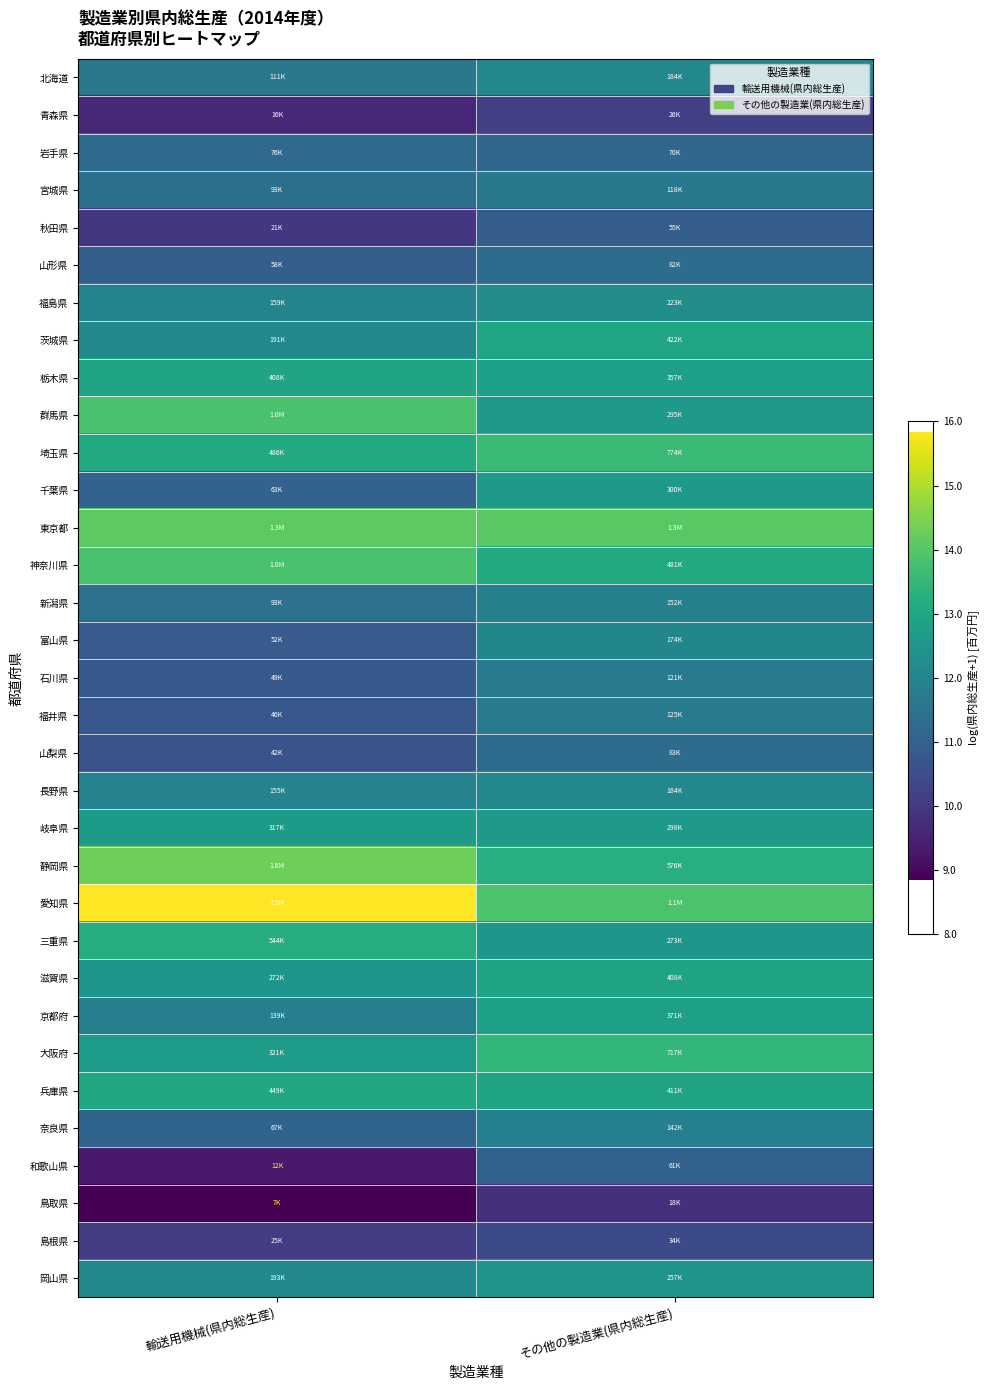

Reading right to left, transcribe all the data shown in this chart.

北海道: その他の製造業(県内総生産)=12.1	輸送用機械(県内総生産)=11.6
青森県: その他の製造業(県内総生産)=10.2	輸送用機械(県内総生産)=9.7
岩手県: その他の製造業(県内総生産)=11.2	輸送用機械(県内総生産)=11.2
宮城県: その他の製造業(県内総生産)=11.7	輸送用機械(県内総生産)=11.4
秋田県: その他の製造業(県内総生産)=10.9	輸送用機械(県内総生産)=9.9
山形県: その他の製造業(県内総生産)=11.3	輸送用機械(県内総生産)=11.0
福島県: その他の製造業(県内総生産)=12.3	輸送用機械(県内総生産)=12.0
茨城県: その他の製造業(県内総生産)=13.0	輸送用機械(県内総生産)=12.2
栃木県: その他の製造業(県内総生産)=12.8	輸送用機械(県内総生産)=12.9
群馬県: その他の製造業(県内総生産)=12.6	輸送用機械(県内総生産)=13.8
埼玉県: その他の製造業(県内総生産)=13.6	輸送用機械(県内総生産)=13.1
千葉県: その他の製造業(県内総生産)=12.6	輸送用機械(県内総生産)=11.1
東京都: その他の製造業(県内総生産)=14.1	輸送用機械(県内総生産)=14.1
神奈川県: その他の製造業(県内総生産)=13.1	輸送用機械(県内総生産)=13.8
新潟県: その他の製造業(県内総生産)=11.9	輸送用機械(県内総生産)=11.4
富山県: その他の製造業(県内総生産)=12.1	輸送用機械(県内総生産)=10.9
石川県: その他の製造業(県内総生産)=11.7	輸送用機械(県内総生産)=10.8
福井県: その他の製造業(県内総生産)=11.7	輸送用機械(県内総生産)=10.7
山梨県: その他の製造業(県内総生産)=11.3	輸送用機械(県内総生産)=10.6
長野県: その他の製造業(県内総生産)=12.1	輸送用機械(県内総生産)=12.0
岐阜県: その他の製造業(県内総生産)=12.6	輸送用機械(県内総生産)=12.7
静岡県: その他の製造業(県内総生産)=13.3	輸送用機械(県内総生産)=14.3
愛知県: その他の製造業(県内総生産)=13.9	輸送用機械(県内総生産)=15.8
三重県: その他の製造業(県内総生産)=12.5	輸送用機械(県内総生産)=13.2
滋賀県: その他の製造業(県内総生産)=12.9	輸送用機械(県内総生産)=12.5
京都府: その他の製造業(県内総生産)=12.8	輸送用機械(県内総生産)=11.8
大阪府: その他の製造業(県内総生産)=13.5	輸送用機械(県内総生産)=12.7
兵庫県: その他の製造業(県内総生産)=12.9	輸送用機械(県内総生産)=13.0
奈良県: その他の製造業(県内総生産)=11.9	輸送用機械(県内総生産)=11.1
和歌山県: その他の製造業(県内総生産)=11.0	輸送用機械(県内総生産)=9.4
鳥取県: その他の製造業(県内総生産)=9.8	輸送用機械(県内総生産)=8.9
島根県: その他の製造業(県内総生産)=10.4	輸送用機械(県内総生産)=10.1
岡山県: その他の製造業(県内総生産)=12.5	輸送用機械(県内総生産)=12.2